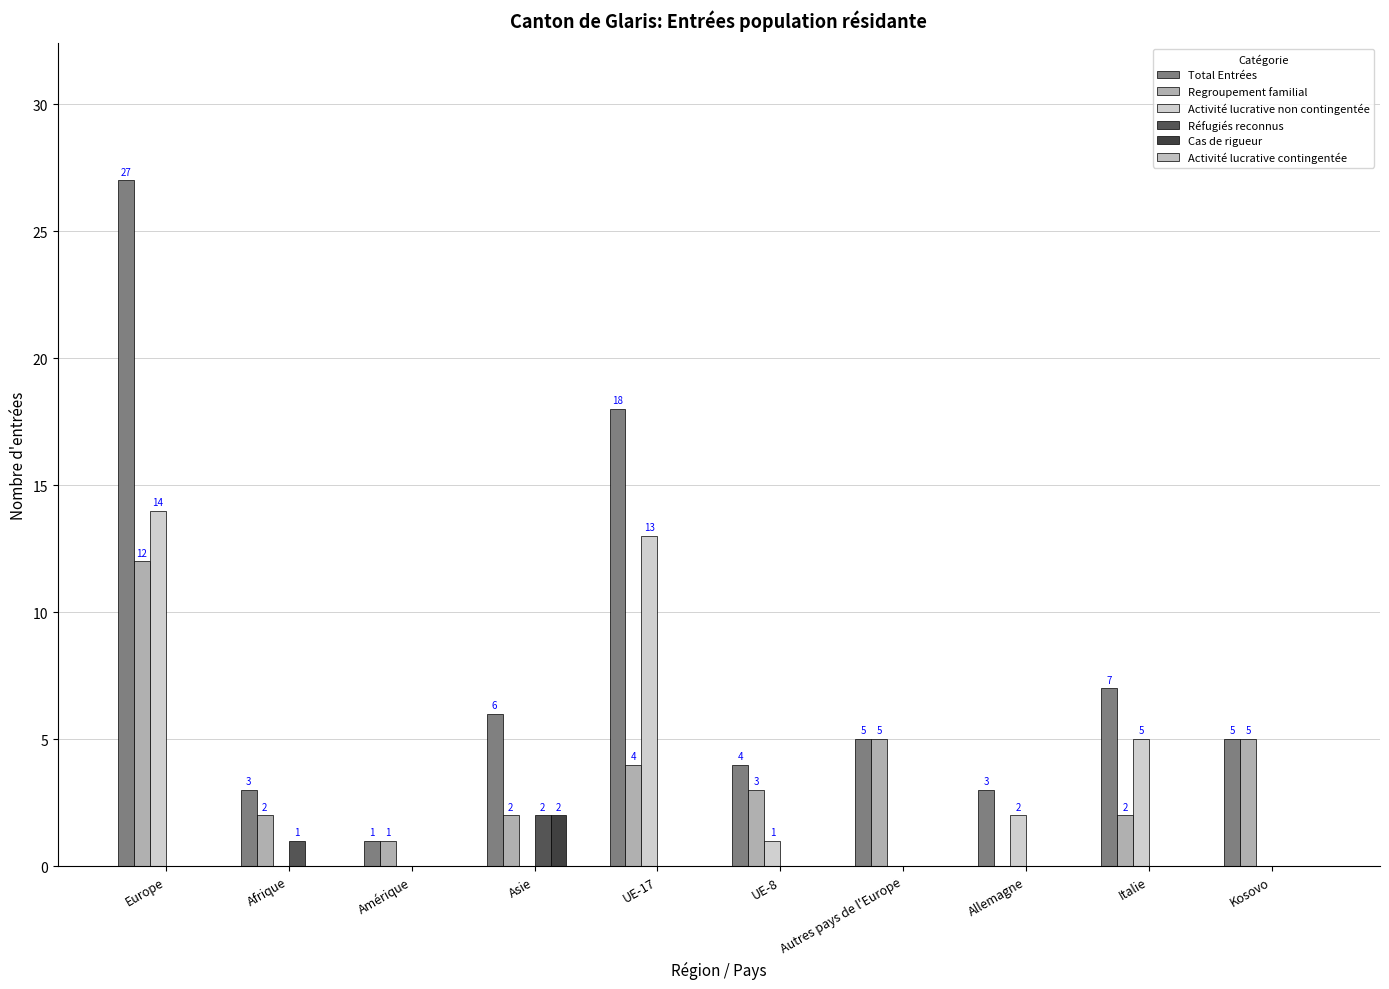

How many groups of bars are there?

10